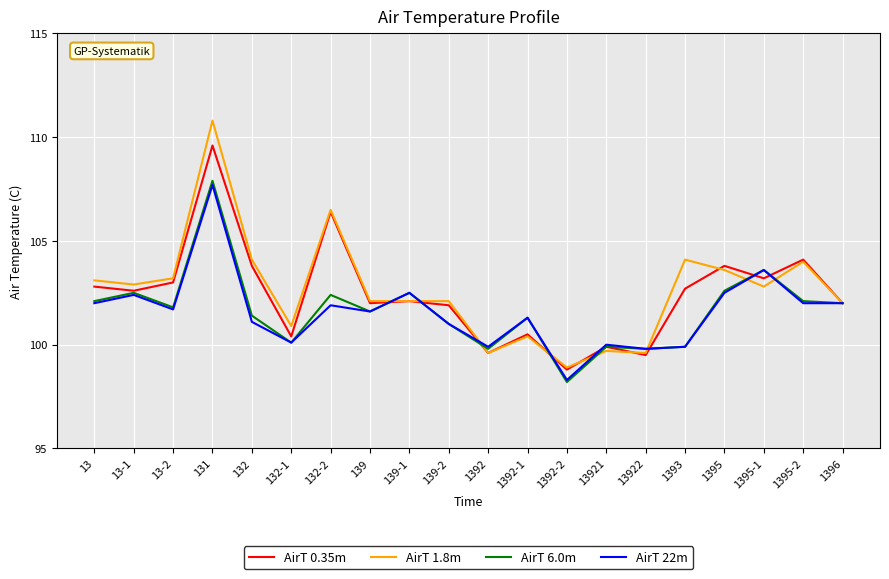

Reading left to right, transcribe all the data shown in this chart.

AirT 0.35m: 102.8	102.6	103.0	109.6	103.8	100.4	106.4	102.0	102.1	101.9	99.6	100.5	98.8	99.9	99.5	102.7	103.8	103.2	104.1	102.0
AirT 1.8m: 103.1	102.9	103.2	110.8	104.1	100.9	106.5	102.1	102.1	102.1	99.6	100.4	98.9	99.7	99.6	104.1	103.6	102.8	104.0	102.0
AirT 6.0m: 102.1	102.5	101.8	107.9	101.4	100.1	102.4	101.6	102.5	101.0	99.8	101.3	98.2	99.9	99.8	99.9	102.6	103.6	102.1	102.0
AirT 22m: 102.0	102.4	101.7	107.7	101.1	100.1	101.9	101.6	102.5	101.0	99.9	101.3	98.3	100.0	99.8	99.9	102.5	103.6	102.0	102.0